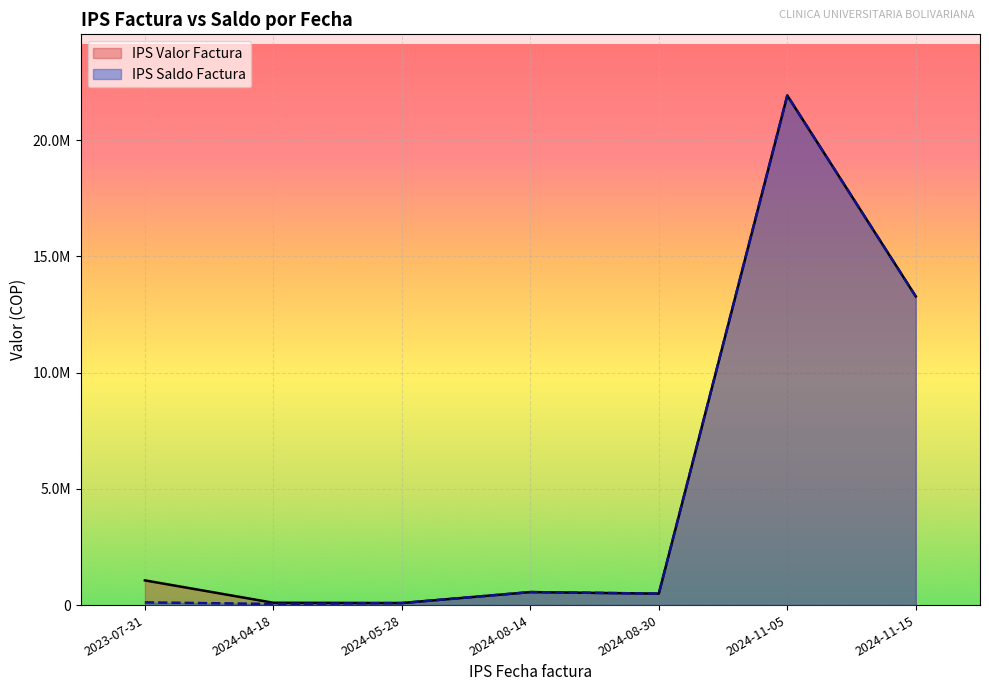

At which label is IPS Valor Factura closest to 11004539?

2024-11-15